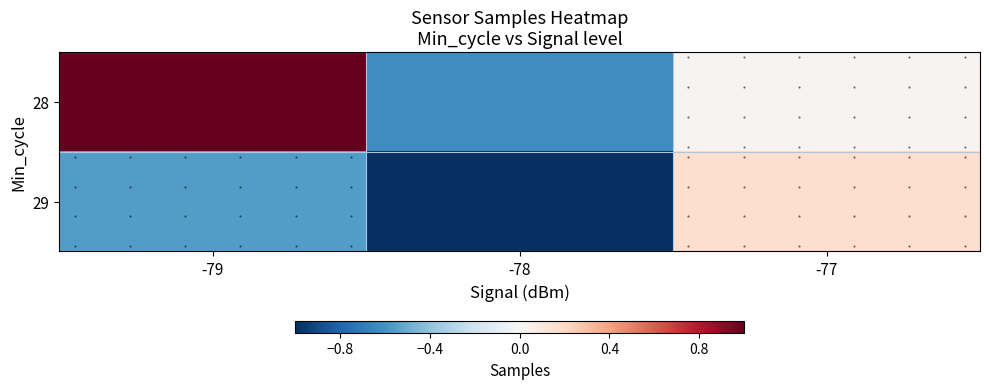

How many data points in 29 are above 0?

1